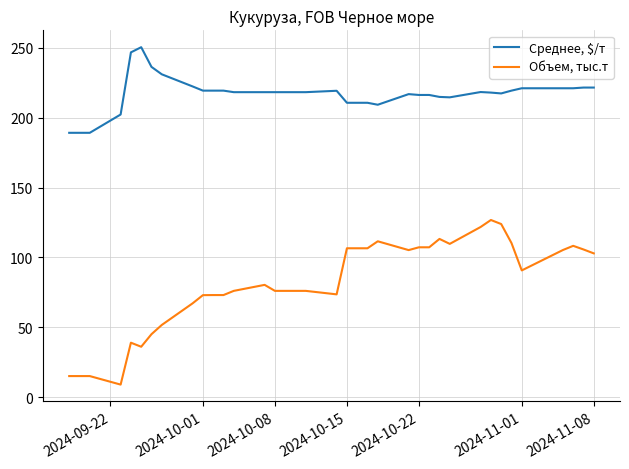

Which series has the largest total across all categories?

Среднее, $/т